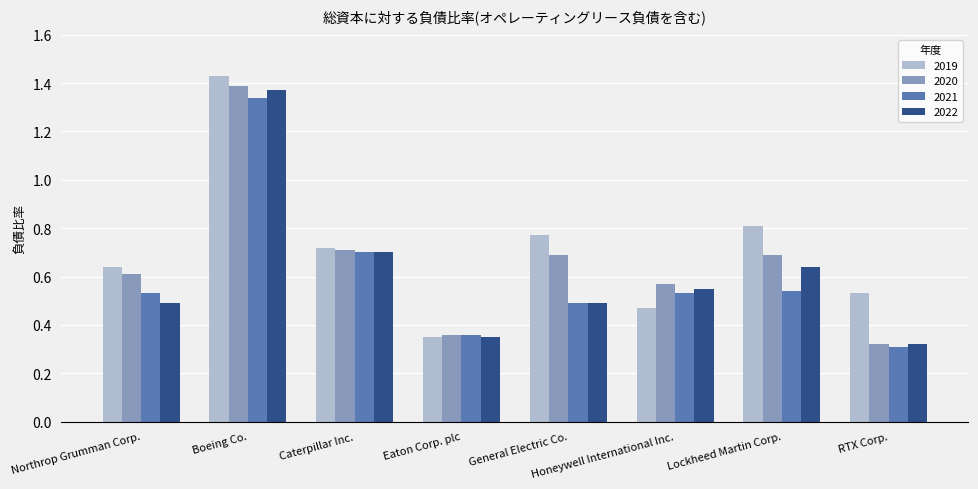

The value of 2020 at Northrop Grumman Corp. is 0.2. True or false?

False